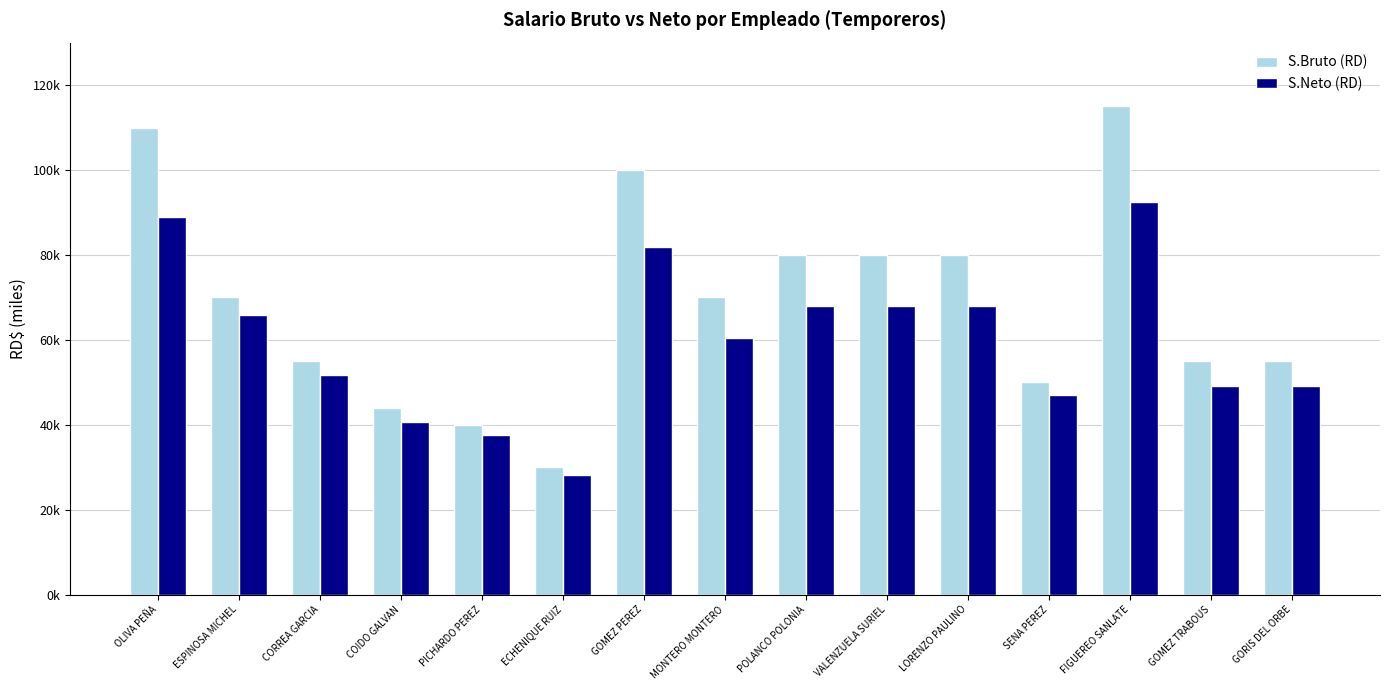

True or false: S.Neto (RD) has a value of 92544.8 at FIGUEREO SANLATE.

True